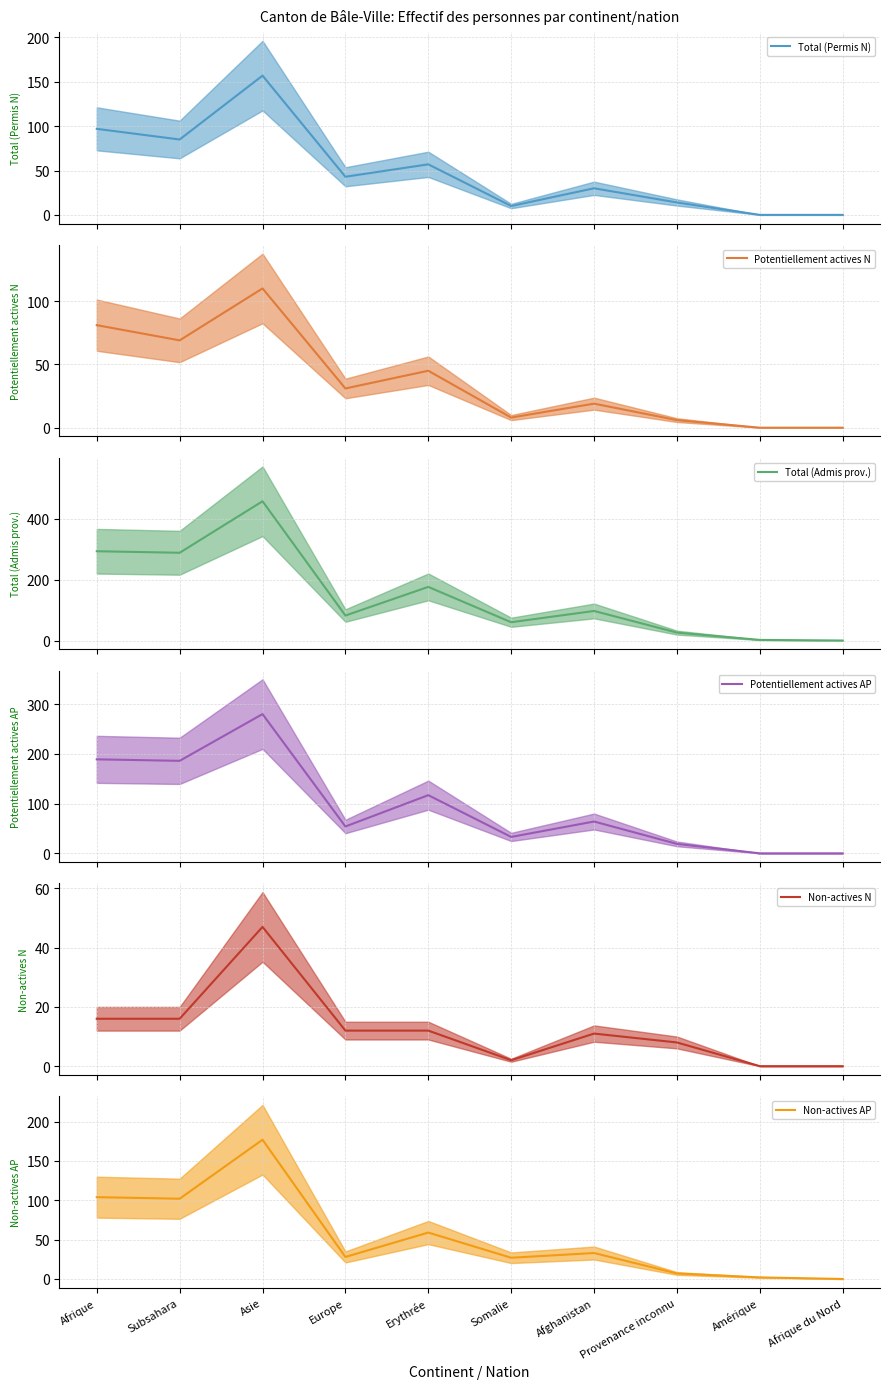

Does the chart display data point markers on the line(s)?

No